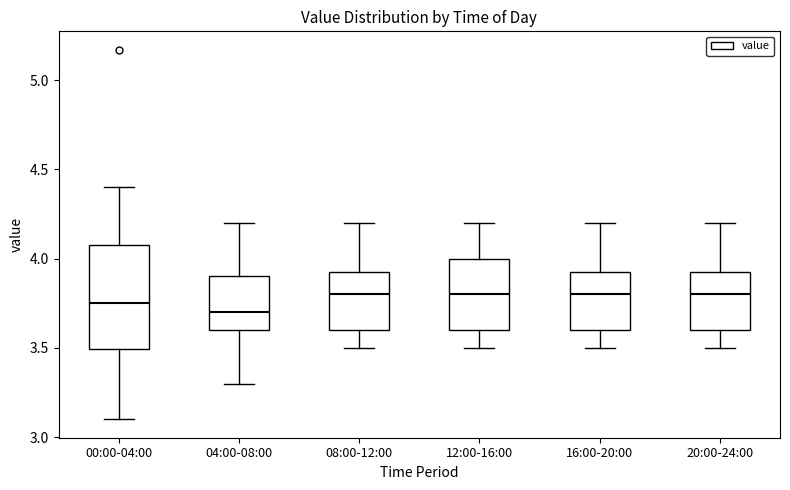

Reading left to right, read every box against the y-axis: the position of its median line, the range the box covers, and the ends of its whiskers. The values are not printed on the chart, so give them approximately, as read against the axis.

00:00-04:00: median 3.75, box 3.50 to 4.10, whiskers 3.10 to 4.40
04:00-08:00: median 3.70, box 3.60 to 3.90, whiskers 3.30 to 4.20
08:00-12:00: median 3.80, box 3.60 to 3.95, whiskers 3.50 to 4.20
12:00-16:00: median 3.80, box 3.60 to 4.00, whiskers 3.50 to 4.20
16:00-20:00: median 3.80, box 3.60 to 3.95, whiskers 3.50 to 4.20
20:00-24:00: median 3.80, box 3.60 to 3.95, whiskers 3.50 to 4.20